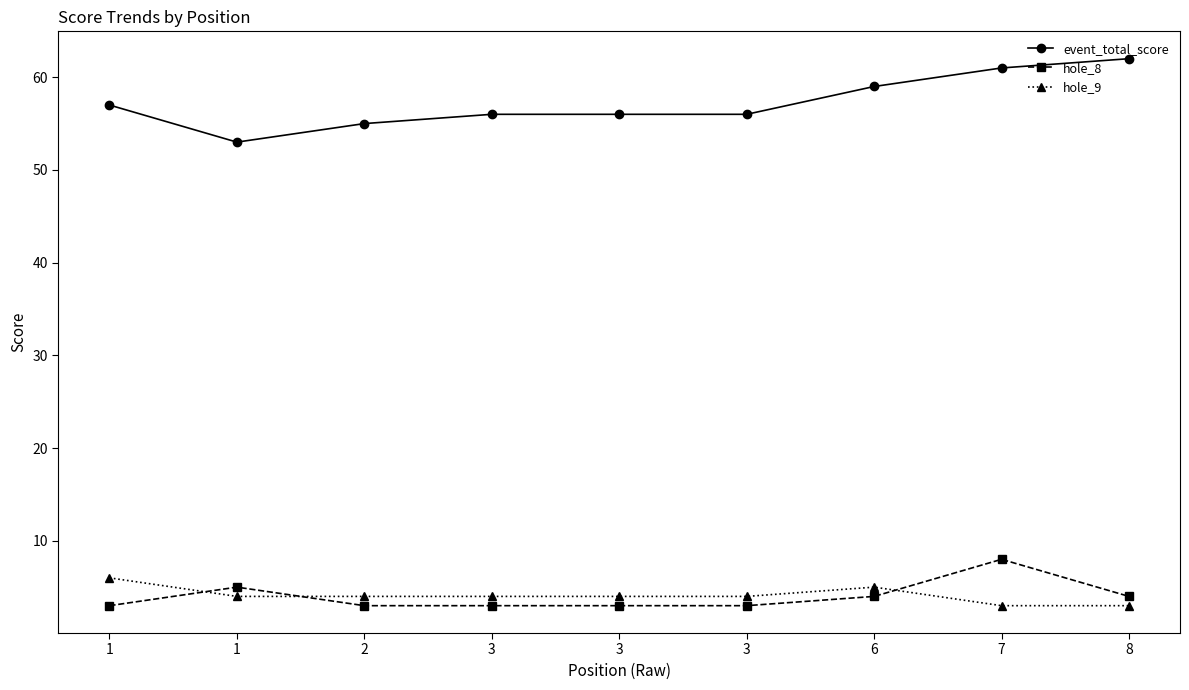

Reading left to right, list all the values displayed in this chart.

event_total_score: 57	53	55	56	56	56	59	61	62
hole_8: 3	5	3	3	3	3	4	8	4
hole_9: 6	4	4	4	4	4	5	3	3